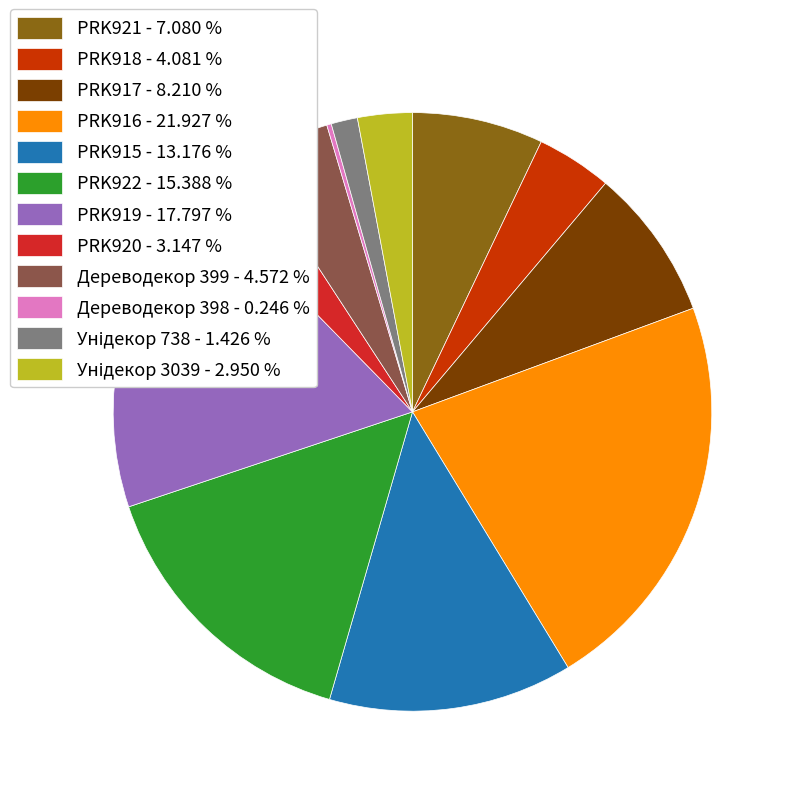

Is there any slice that represents more than half of the pie?

No